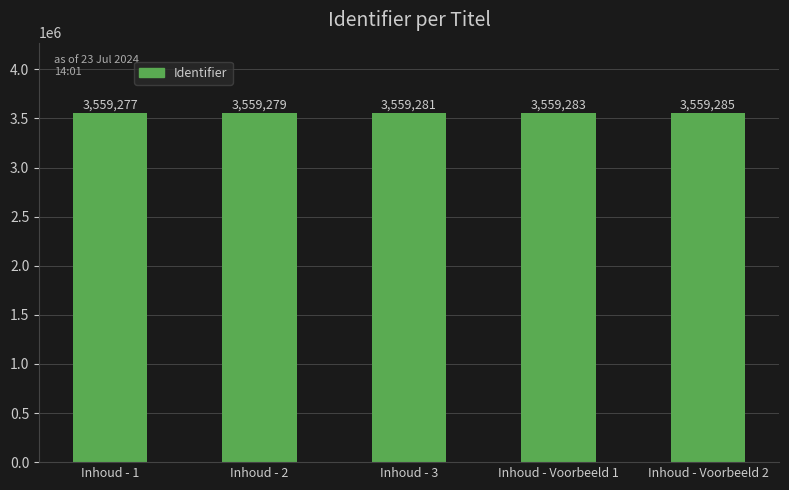

True or false: the data shows 5583941 at Inhoud - Voorbeeld 1.

False